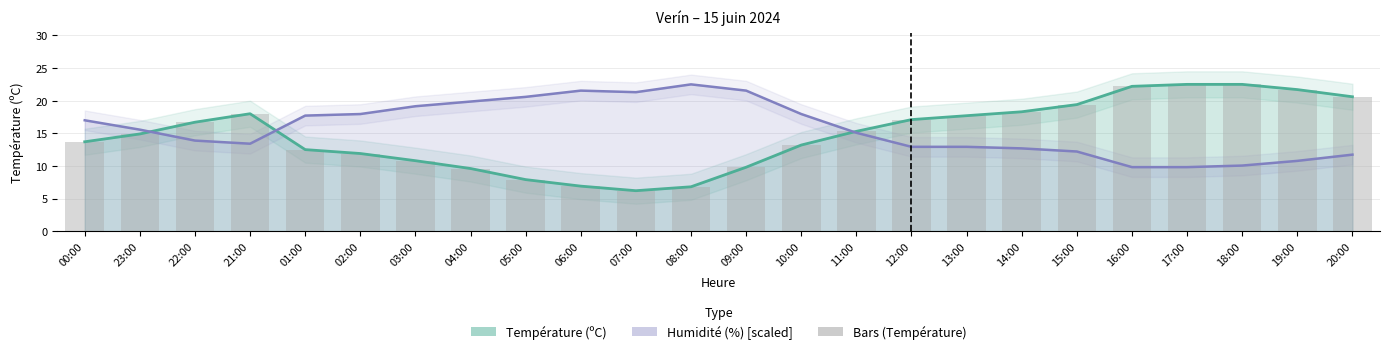

What is the difference between the highest and lowest values at 03:00?

8.3